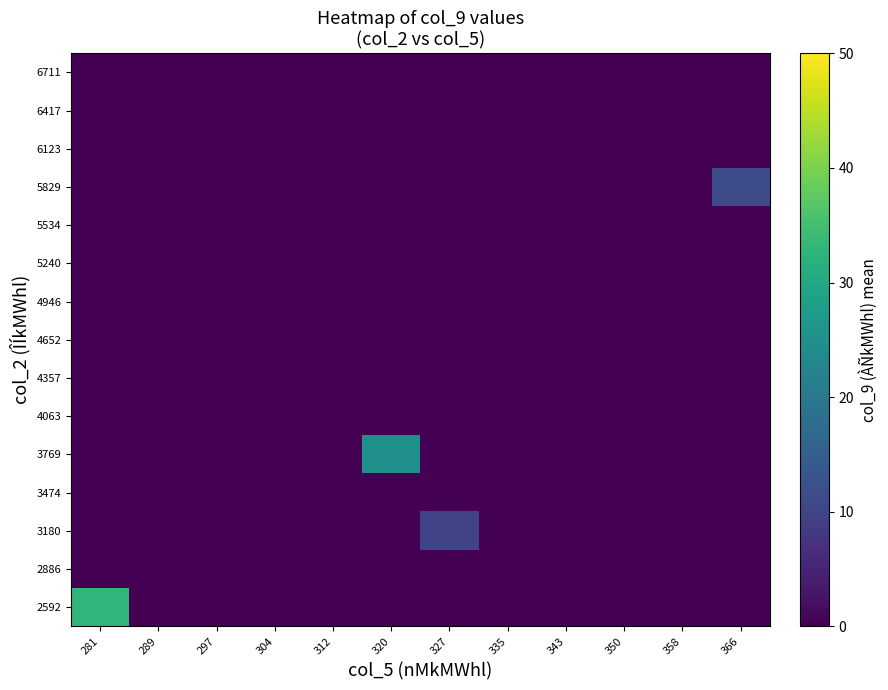

Rank the series by their maximum value, from highest to lowest.

2592, 3769, 5829, 3180, 2886, 3474, 4063, 4357, 4652, 4946, 5240, 5534, 6123, 6417, 6711